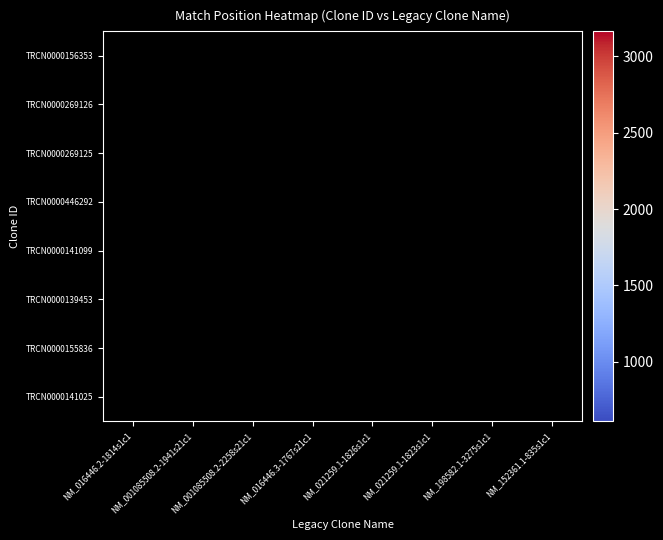

Which label corresponds to the largest value in the chart?

NM_198582.1-3275s1c1